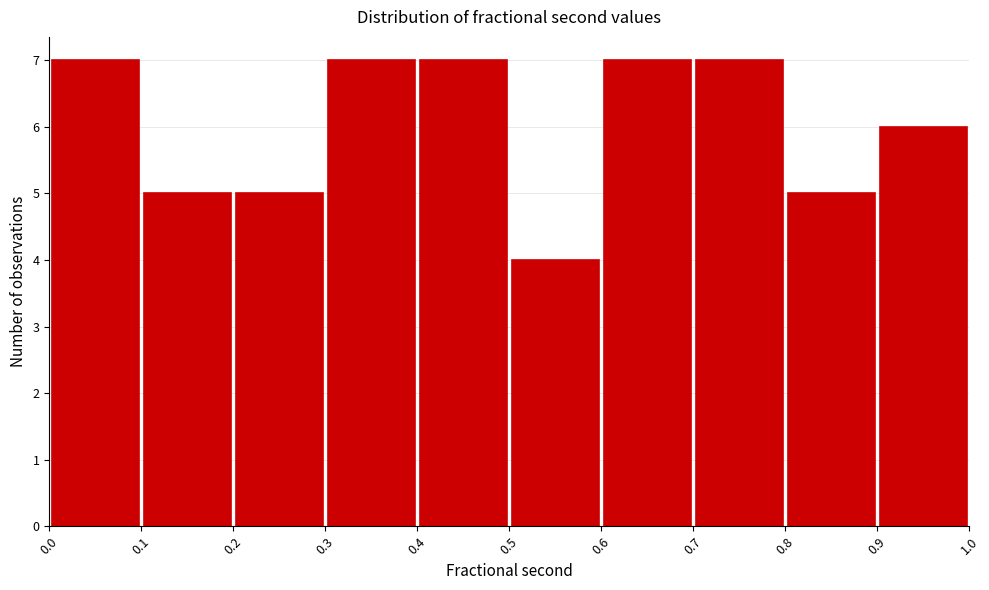

How tall is the bar that spans 0.7 to 0.8 on the x-axis? The values are not printed on the chart, so give them approximately, as read against the axis.

7